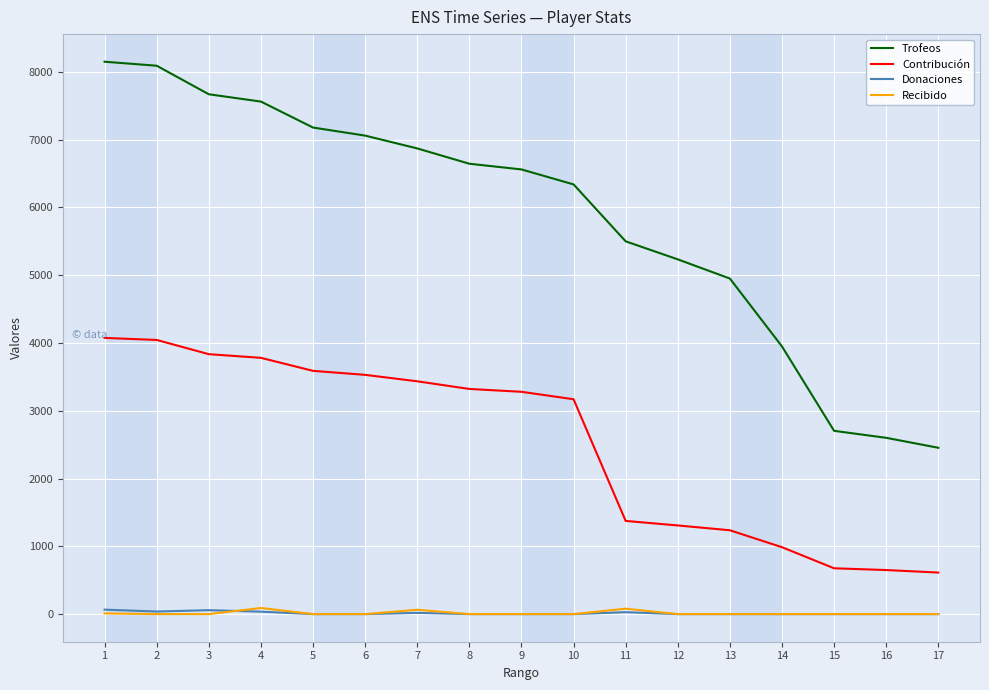

Which series has the largest total across all categories?

Trofeos